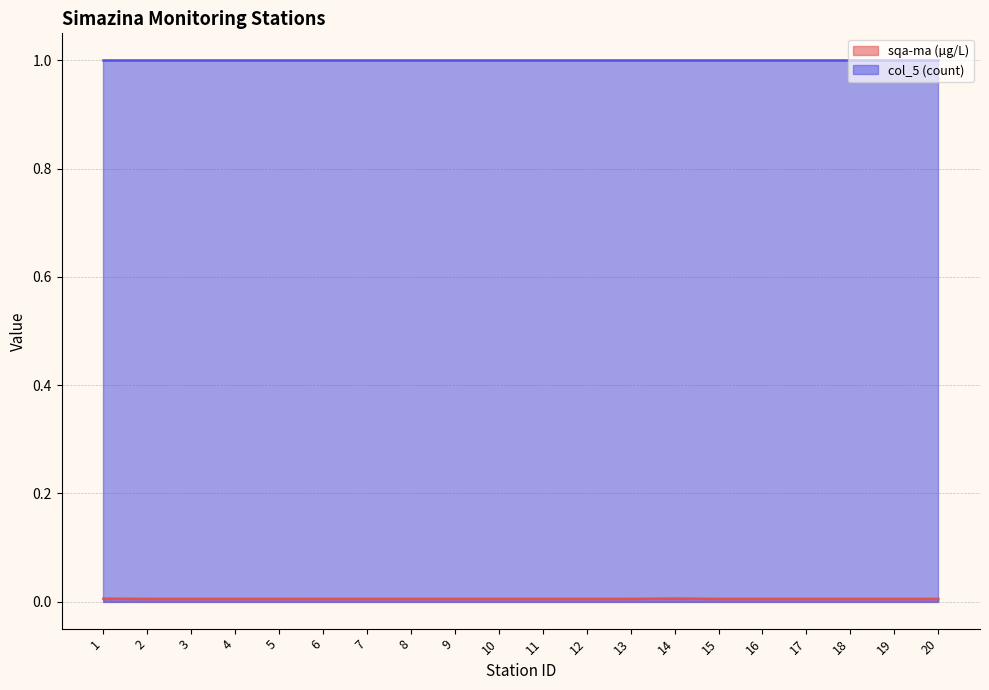

Which category has the highest value across all series?

14